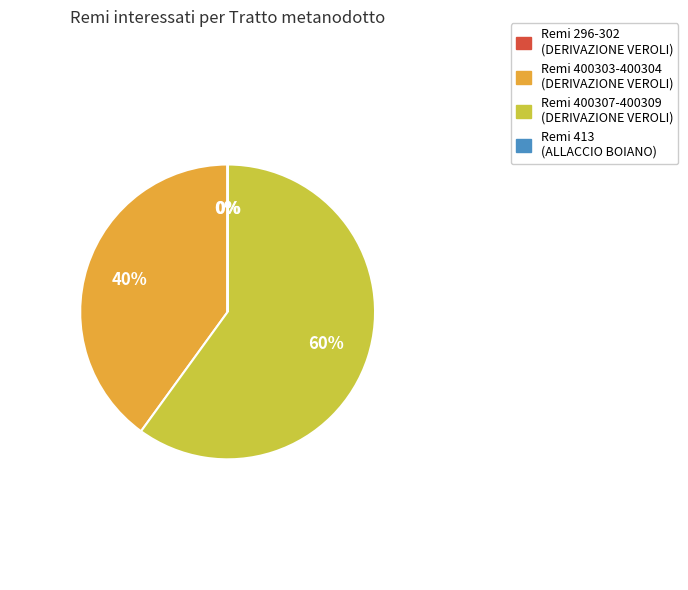

Which slice is the largest?

Remi 400307-400309 (DERIVAZIONE VEROLI)